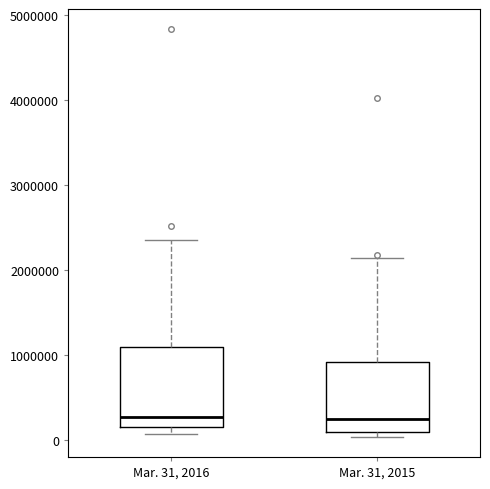

Comparing the boxes themselves (not the whiskers), which one is the tallest?

Mar. 31, 2016